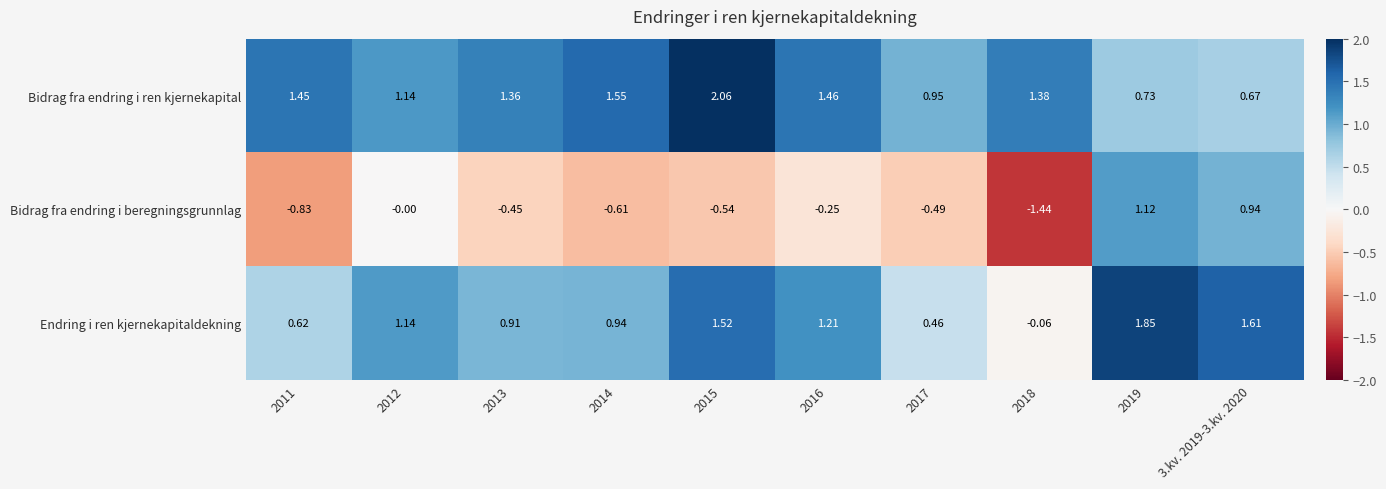

Which series has the largest total across all categories?

Bidrag fra endring i ren kjernekapital